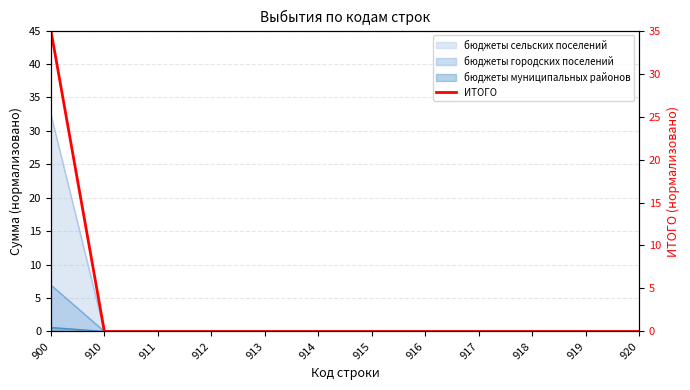

List the labels in order of value, largest first.

900, 910, 911, 912, 913, 914, 915, 916, 917, 918, 919, 920